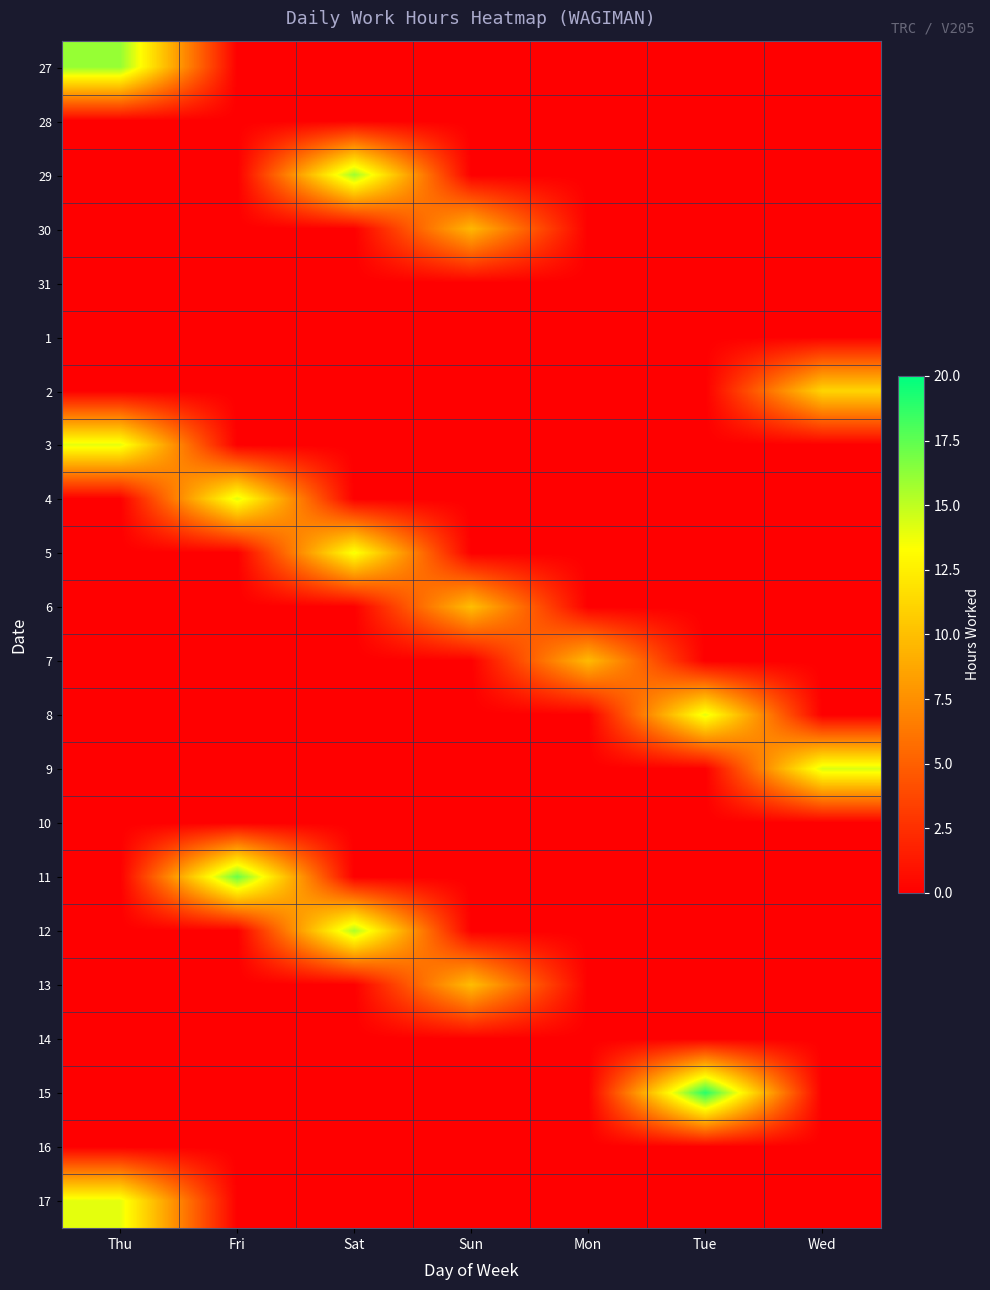

Reading left to right, list all the values displayed in this chart.

27: Thu=16.1	Fri=0.0	Sat=0.0	Sun=0.0	Mon=0.0	Tue=0.0	Wed=0.0
28: Thu=0.0	Fri=0.0	Sat=0.0	Sun=0.0	Mon=0.0	Tue=0.0	Wed=0.0
29: Thu=0.0	Fri=0.0	Sat=15.8	Sun=0.0	Mon=0.0	Tue=0.0	Wed=0.0
30: Thu=0.0	Fri=0.0	Sat=0.0	Sun=9.6	Mon=0.0	Tue=0.0	Wed=0.0
31: Thu=0.0	Fri=0.0	Sat=0.0	Sun=0.0	Mon=0.0	Tue=0.0	Wed=0.0
1: Thu=0.0	Fri=0.0	Sat=0.0	Sun=0.0	Mon=0.0	Tue=0.0	Wed=0.0
2: Thu=0.0	Fri=0.0	Sat=0.0	Sun=0.0	Mon=0.0	Tue=0.0	Wed=11.1
3: Thu=14.0	Fri=0.0	Sat=0.0	Sun=0.0	Mon=0.0	Tue=0.0	Wed=0.0
4: Thu=0.0	Fri=14.1	Sat=0.0	Sun=0.0	Mon=0.0	Tue=0.0	Wed=0.0
5: Thu=0.0	Fri=0.0	Sat=13.6	Sun=0.0	Mon=0.0	Tue=0.0	Wed=0.0
6: Thu=0.0	Fri=0.0	Sat=0.0	Sun=10.0	Mon=0.0	Tue=0.0	Wed=0.0
7: Thu=0.0	Fri=0.0	Sat=0.0	Sun=0.0	Mon=9.8	Tue=0.0	Wed=0.0
8: Thu=0.0	Fri=0.0	Sat=0.0	Sun=0.0	Mon=0.0	Tue=14.0	Wed=0.0
9: Thu=0.0	Fri=0.0	Sat=0.0	Sun=0.0	Mon=0.0	Tue=0.0	Wed=14.3
10: Thu=0.0	Fri=0.0	Sat=0.0	Sun=0.0	Mon=0.0	Tue=0.0	Wed=0.0
11: Thu=0.0	Fri=17.2	Sat=0.0	Sun=0.0	Mon=0.0	Tue=0.0	Wed=0.0
12: Thu=0.0	Fri=0.0	Sat=15.4	Sun=0.0	Mon=0.0	Tue=0.0	Wed=0.0
13: Thu=0.0	Fri=0.0	Sat=0.0	Sun=9.9	Mon=0.0	Tue=0.0	Wed=0.0
14: Thu=0.0	Fri=0.0	Sat=0.0	Sun=0.0	Mon=0.0	Tue=0.0	Wed=0.0
15: Thu=0.0	Fri=0.0	Sat=0.0	Sun=0.0	Mon=0.0	Tue=18.9	Wed=0.0
16: Thu=0.0	Fri=0.0	Sat=0.0	Sun=0.0	Mon=0.0	Tue=0.0	Wed=0.0
17: Thu=14.0	Fri=0.0	Sat=0.0	Sun=0.0	Mon=0.0	Tue=0.0	Wed=0.0